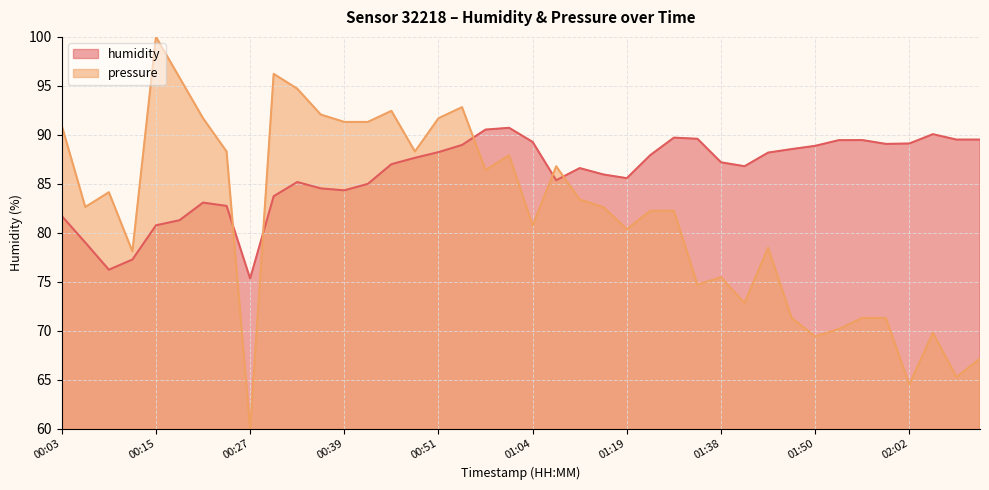

What is the spread (max minus min) of values at 00:48?

0.6